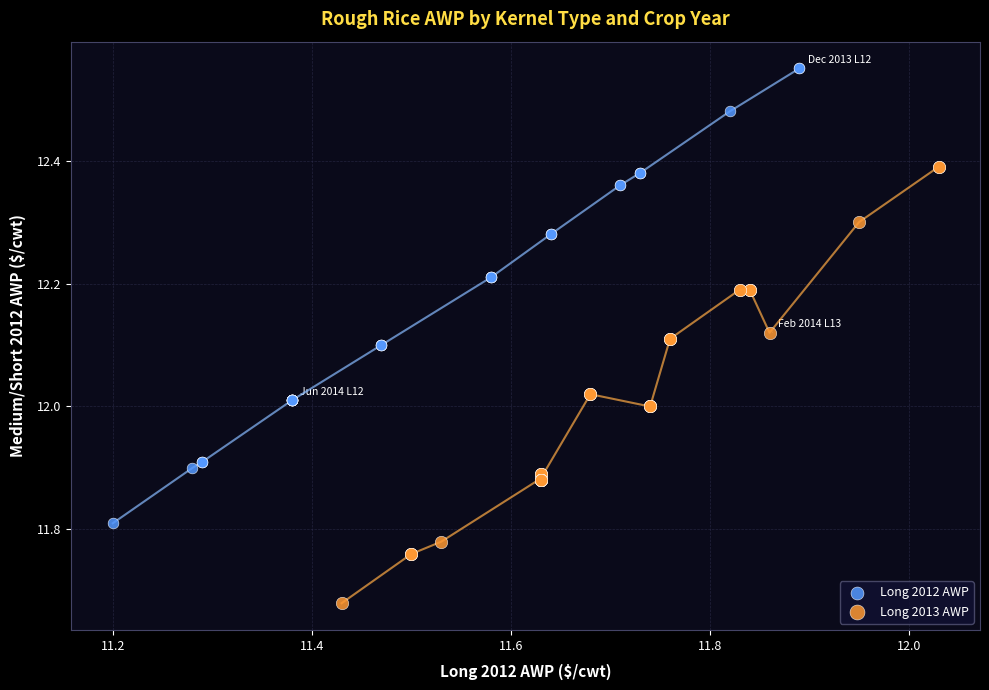

Which series has the largest Y range (max minus min)?

Long 2012 AWP